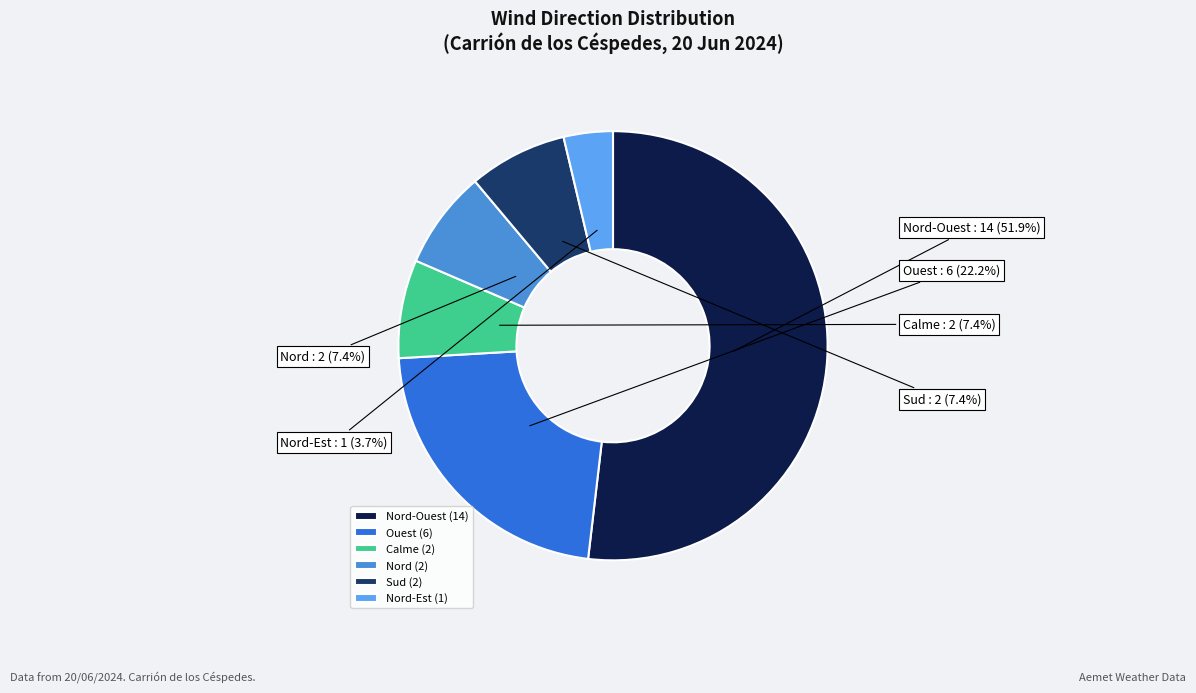

Combined, what portion of the pie is Nord-Ouest and Sud?

59.3%